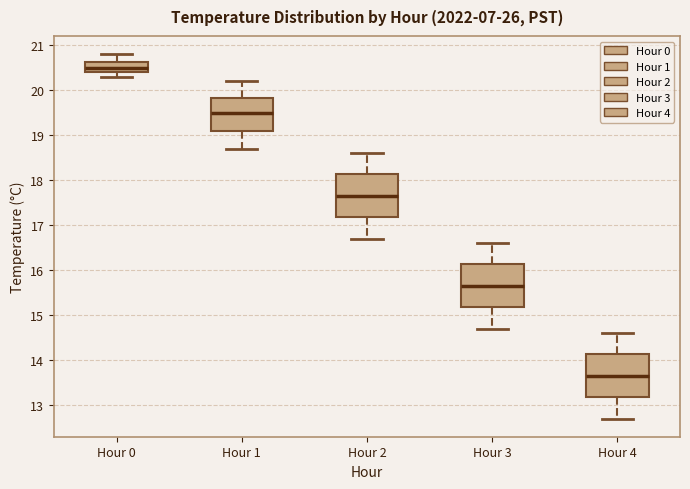

Where does the upper whisker of the box for Hour 4 end on the y-axis? The values are not printed on the chart, so give them approximately, as read against the axis.

14.6